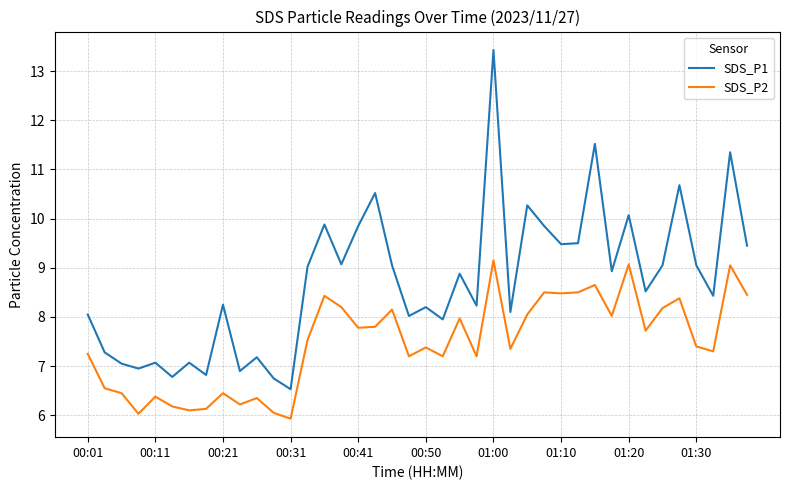

Which series has the largest total across all categories?

SDS_P1